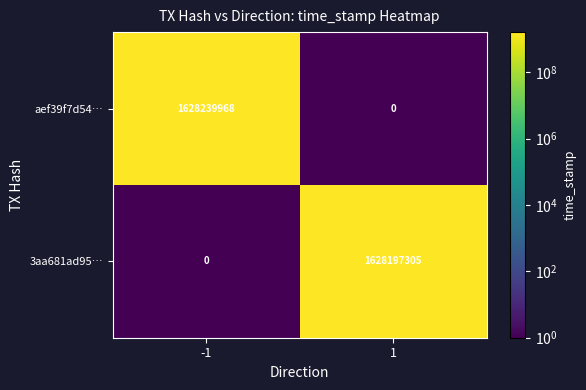

What is the maximum value shown in the chart?

1628239968